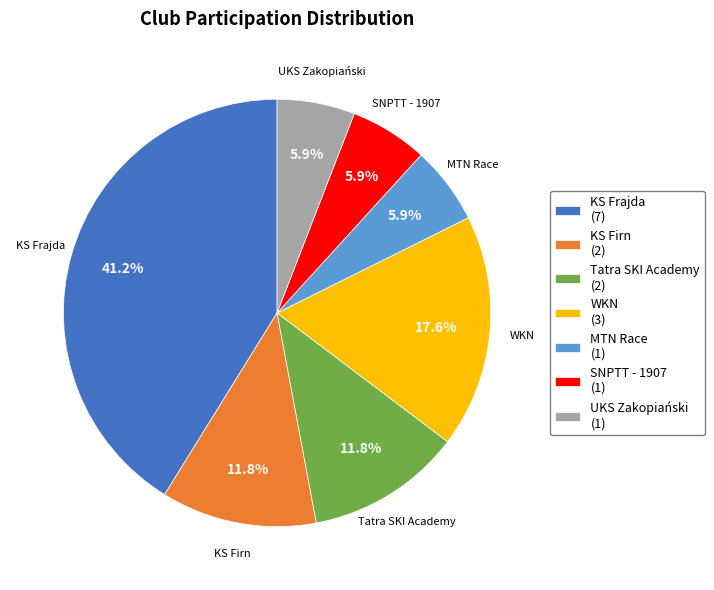

Is there a majority slice in this chart?

No